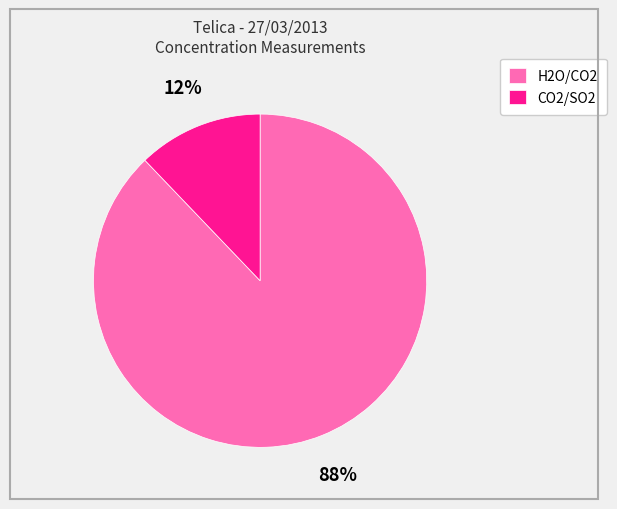

Do CO2/SO2 and H2O/CO2 together represent more than half of the pie?

Yes